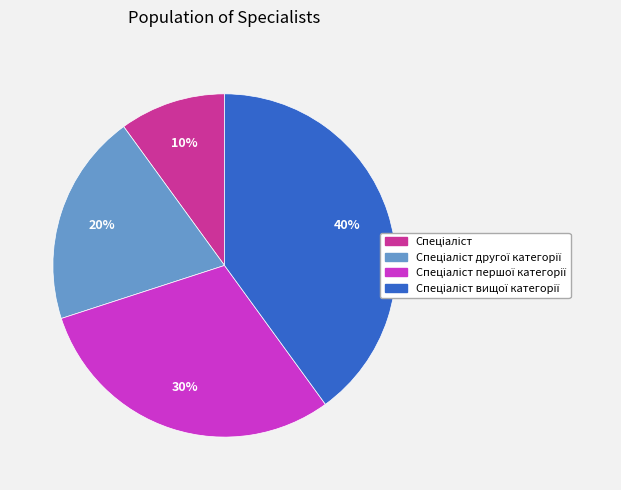

Is there any slice that represents more than half of the pie?

No